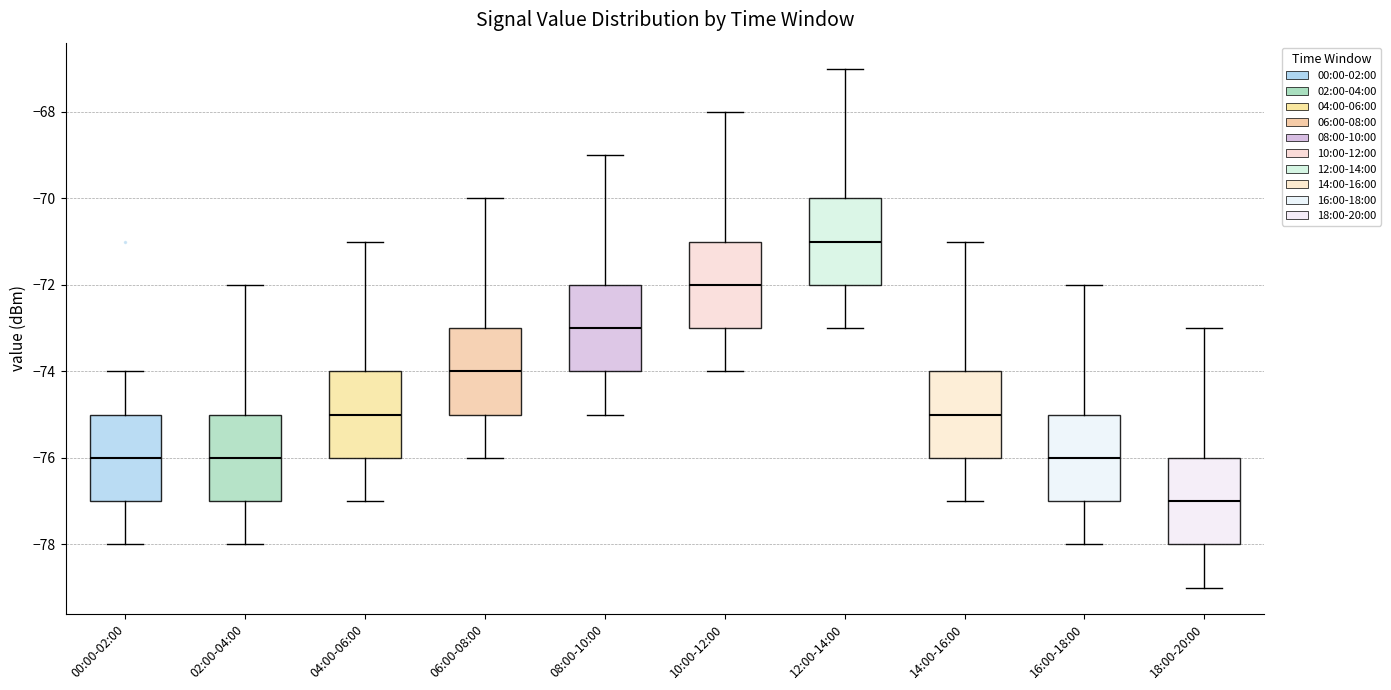

Reading left to right, read every box against the y-axis: the position of its median line, the range the box covers, and the ends of its whiskers. The values are not printed on the chart, so give them approximately, as read against the axis.

00:00-02:00: median -76, box -77 to -75, whiskers -78 to -74
02:00-04:00: median -76, box -77 to -75, whiskers -78 to -72
04:00-06:00: median -75, box -76 to -74, whiskers -77 to -71
06:00-08:00: median -74, box -75 to -73, whiskers -76 to -70
08:00-10:00: median -73, box -74 to -72, whiskers -75 to -69
10:00-12:00: median -72, box -73 to -71, whiskers -74 to -68
12:00-14:00: median -71, box -72 to -70, whiskers -73 to -67
14:00-16:00: median -75, box -76 to -74, whiskers -77 to -71
16:00-18:00: median -76, box -77 to -75, whiskers -78 to -72
18:00-20:00: median -77, box -78 to -76, whiskers -79 to -73